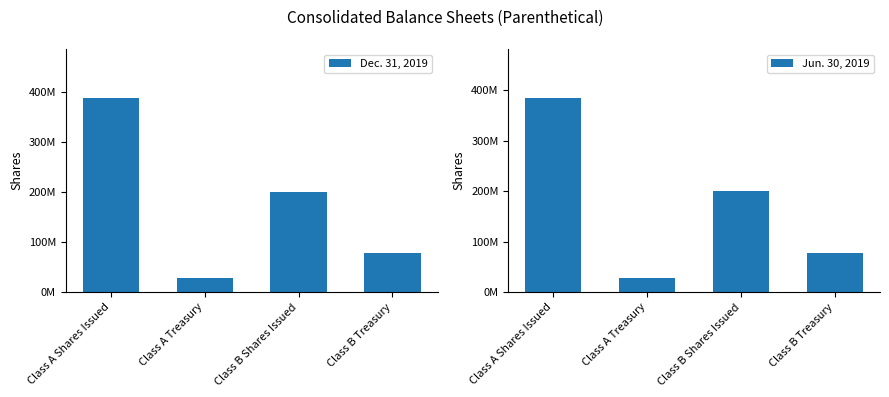

Count the number of data series in this chart.

2